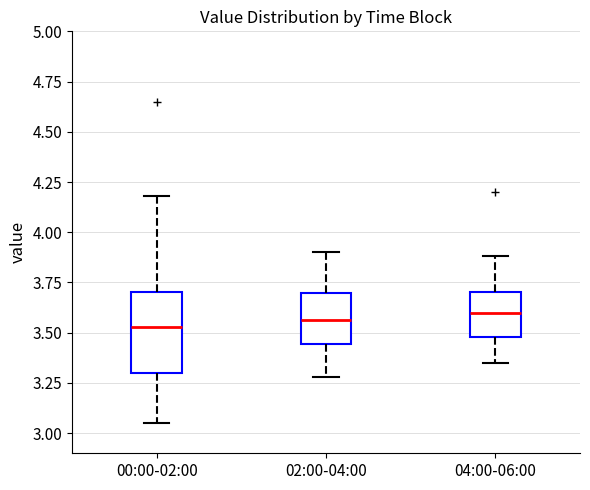

Which box is the tallest, from its lower edge to its upper edge?

00:00-02:00